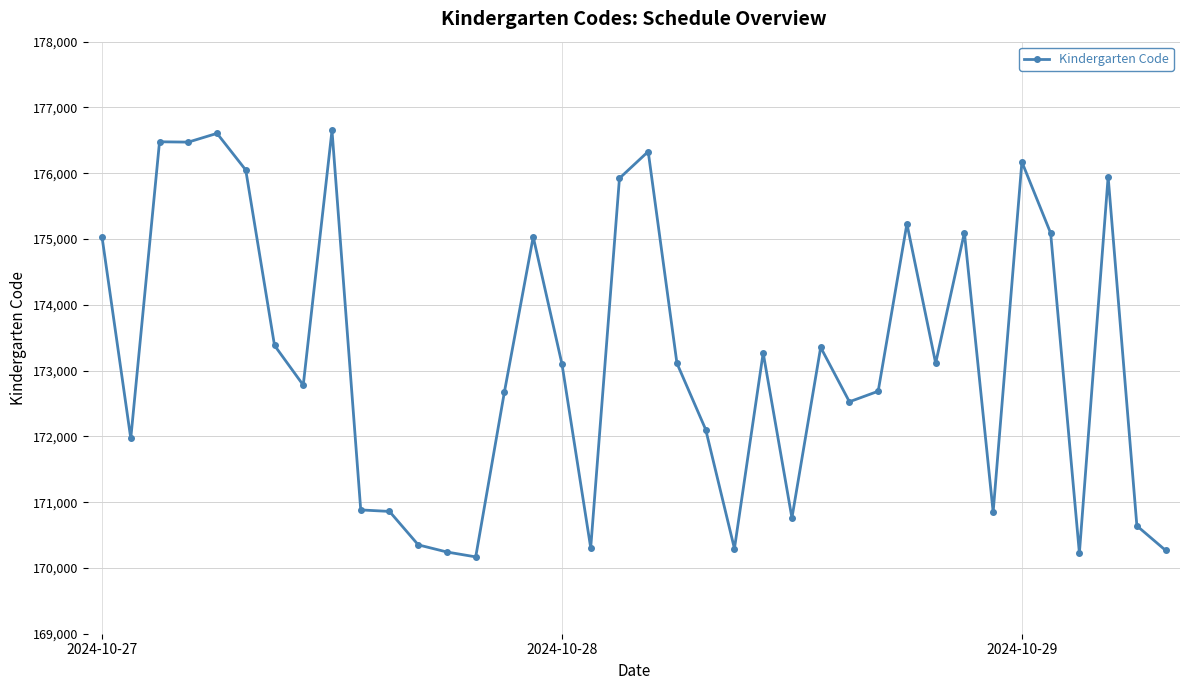

What is the sum of all values?

6582026